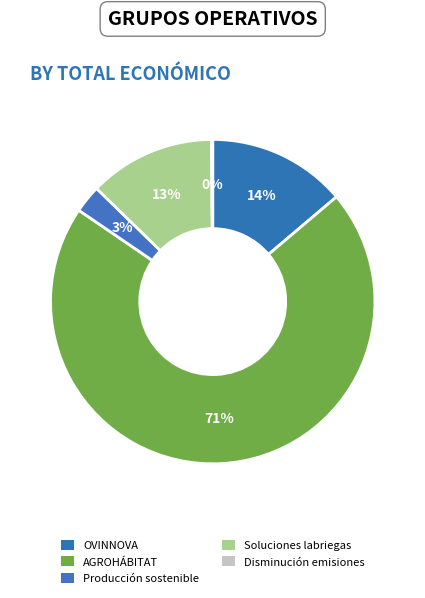

What is the majority slice?

AGROHÁBITAT